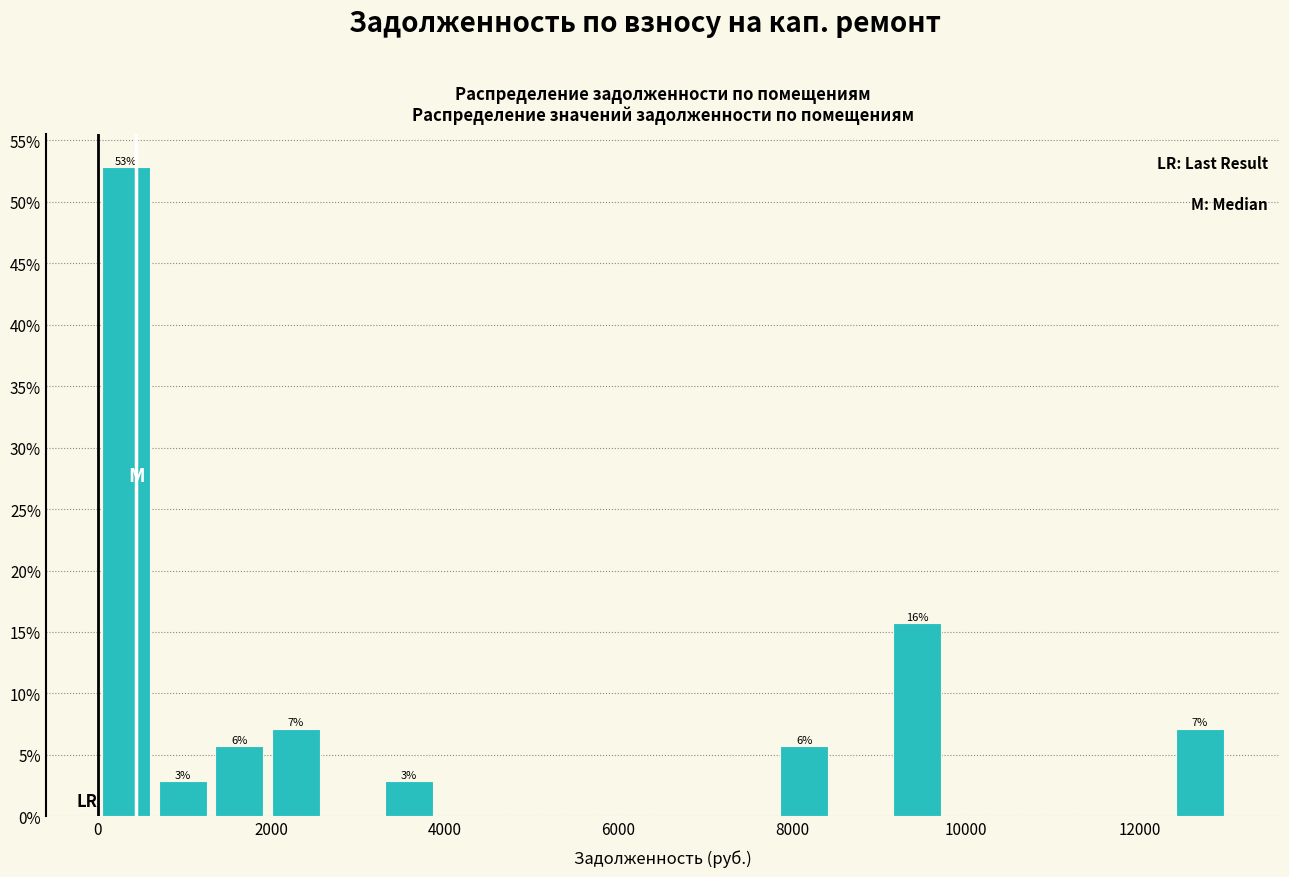

Read against the x-axis, roughly where is the centre of the tallest bar?

400